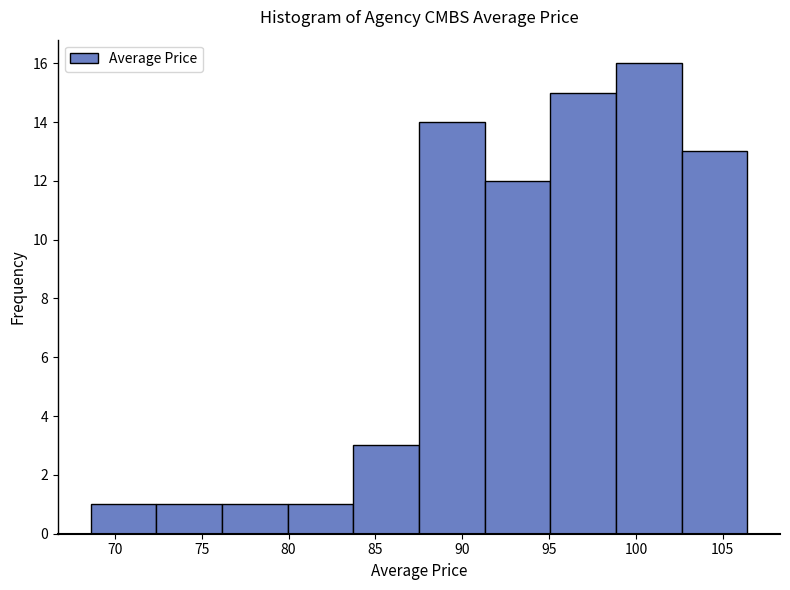

What is the height of the bar covering 83.5 to 87.5 on the x-axis? Neither the bar edges nor the heights are printed on the chart, so give them approximately, as read against the axes.

3